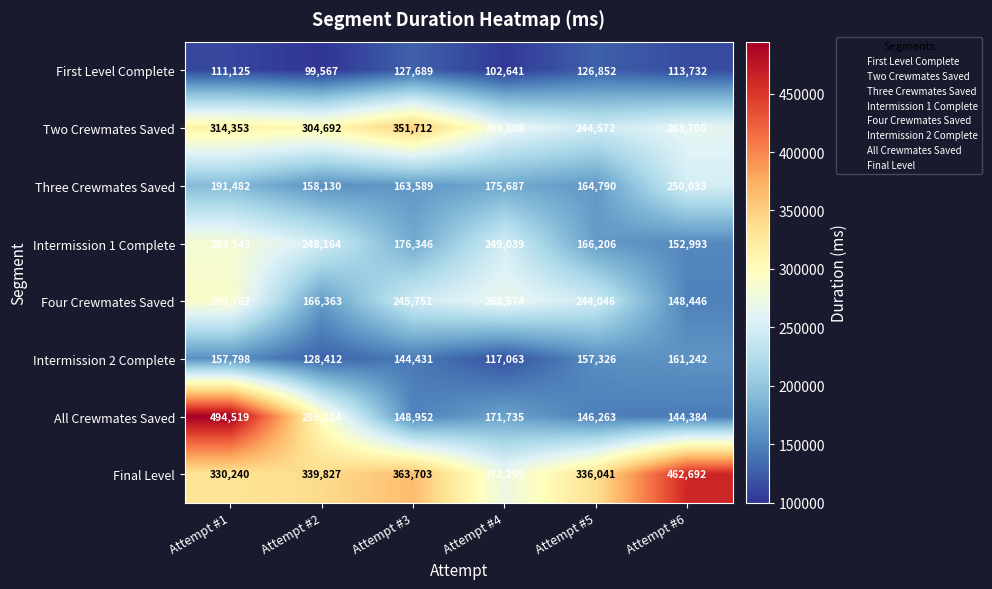

Which series has the largest total across all categories?

Final Level